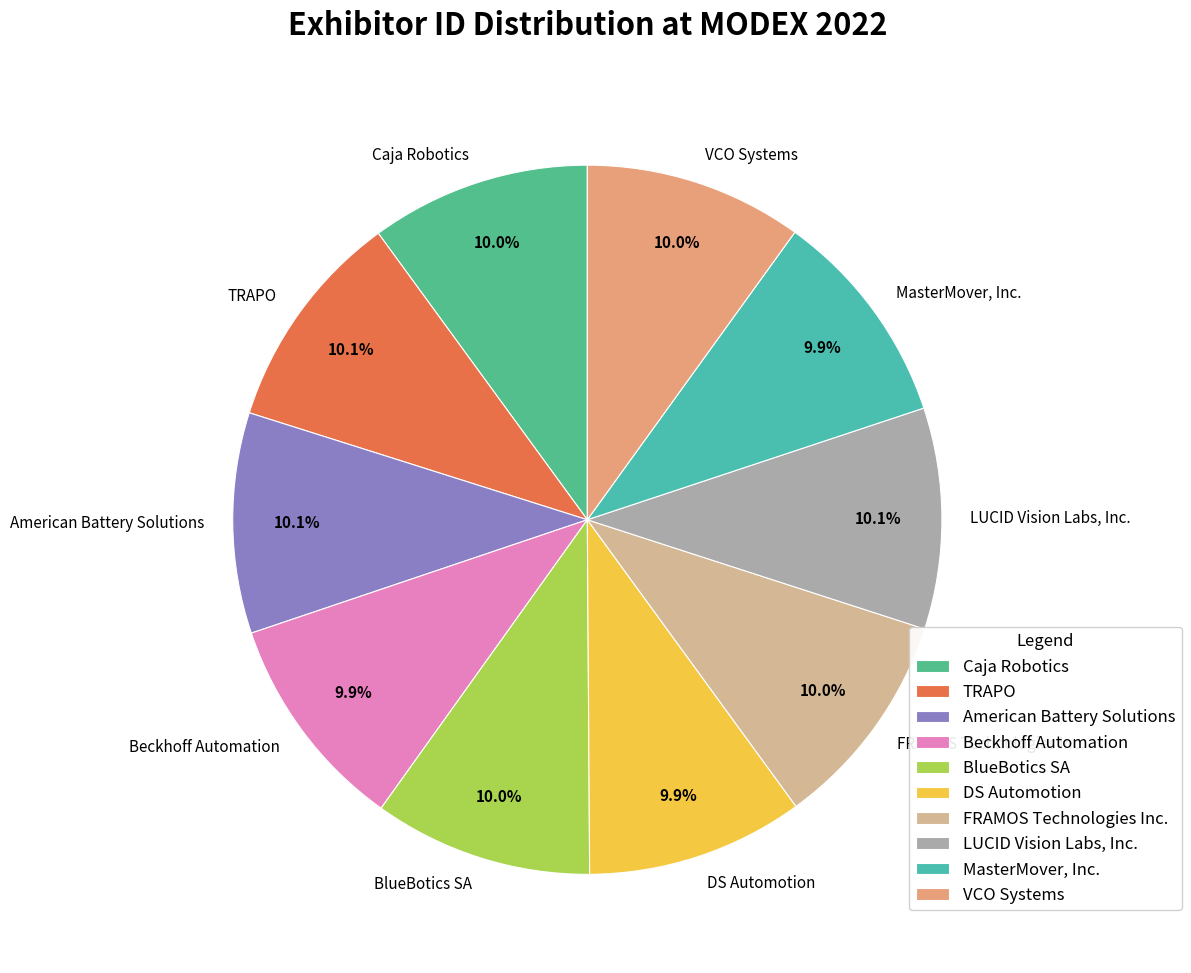

To the nearest percent, what percentage of the pie is TRAPO?

10%